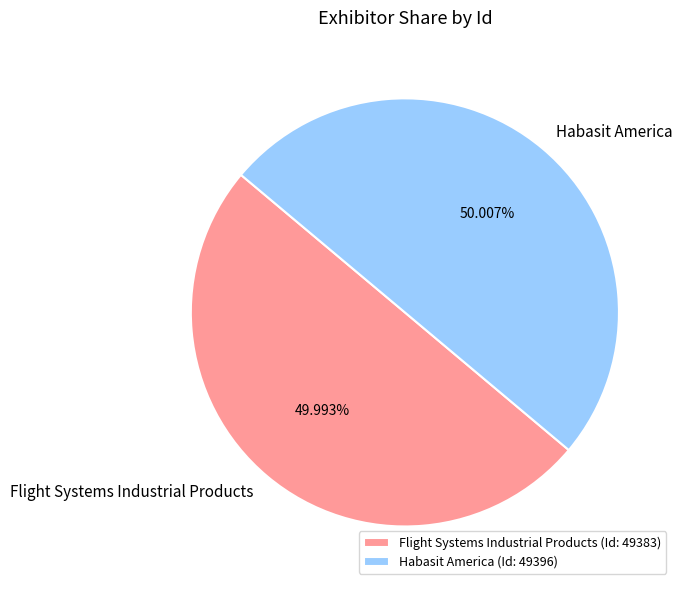

To the nearest percent, what percentage of the pie is Flight Systems Industrial Products?

50%